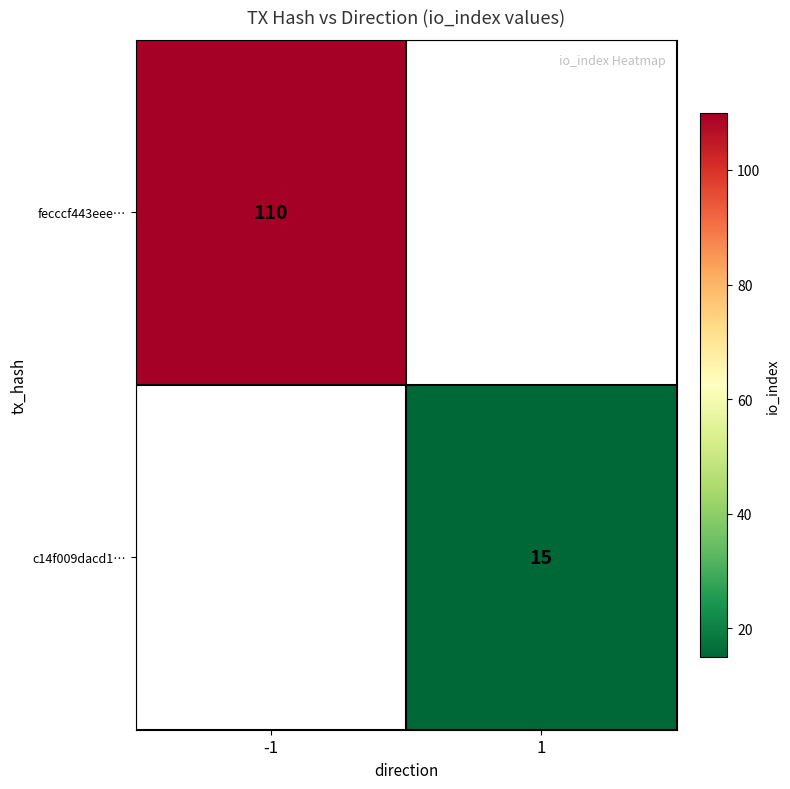

The c14f009dacd1… series shows 9 at 1. True or false?

False